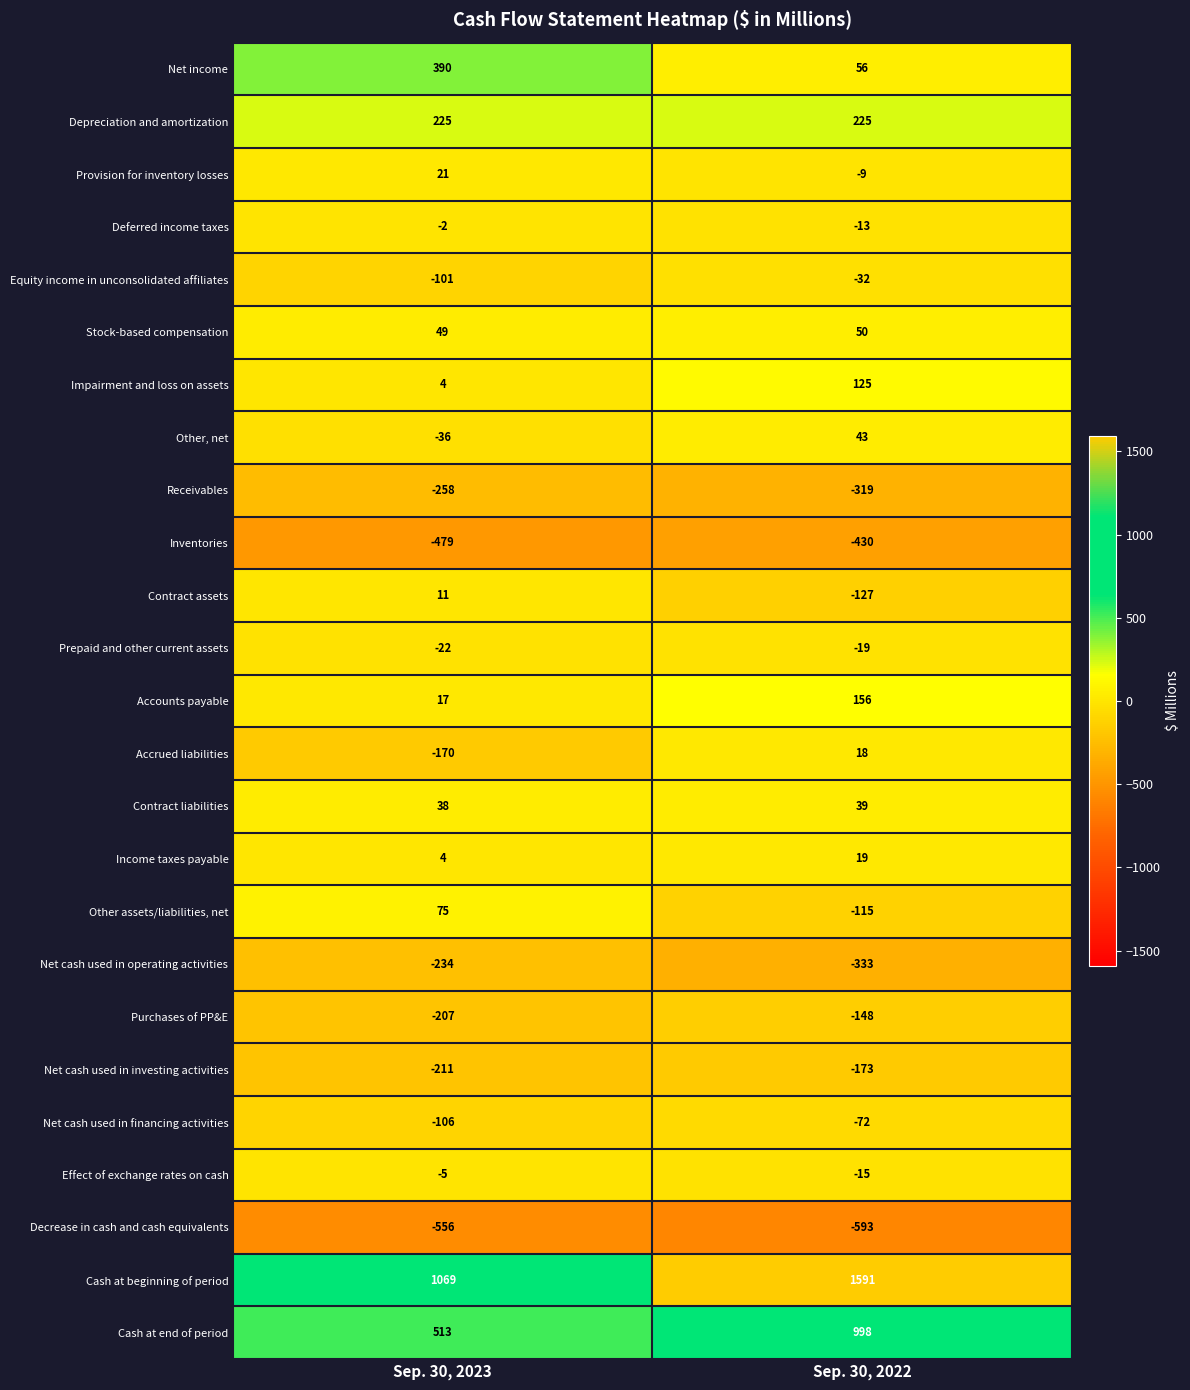

What is the approximate value of Cash at beginning of period at Sep. 30, 2022, to the nearest 10?

1590